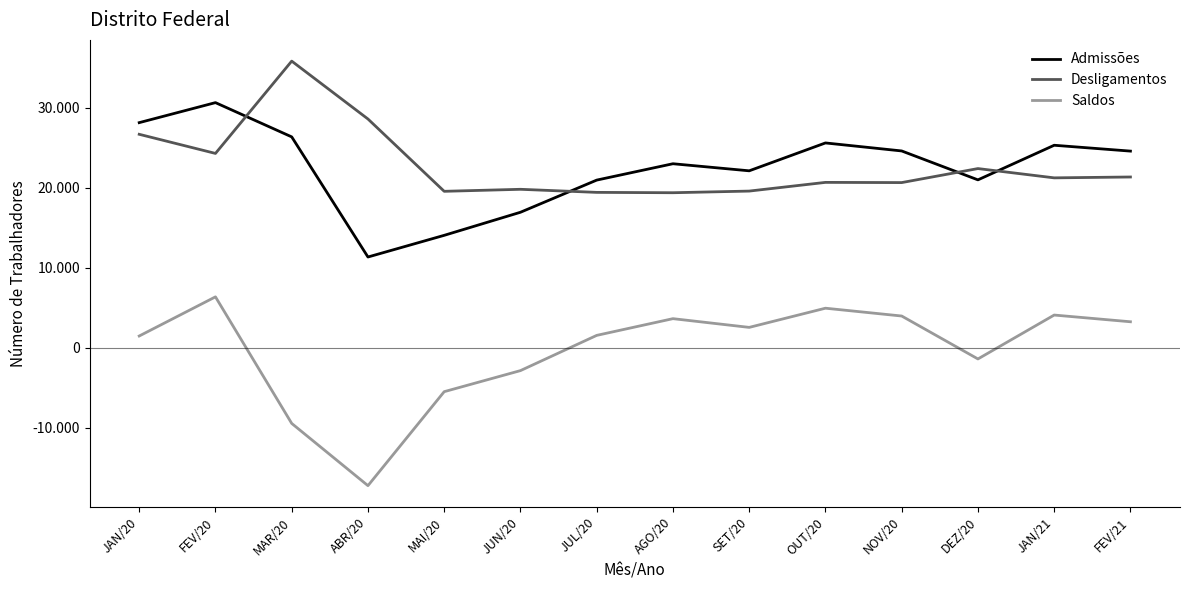

What is the value of the Desligamentos point at the 5th from the left?

19556